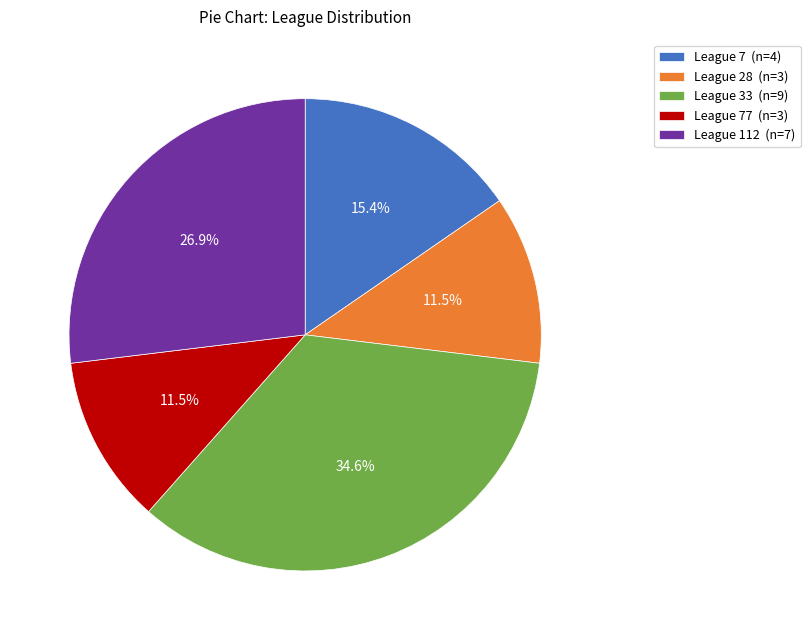

How much of the chart is everything except League 112 (n=7)?

73.1%